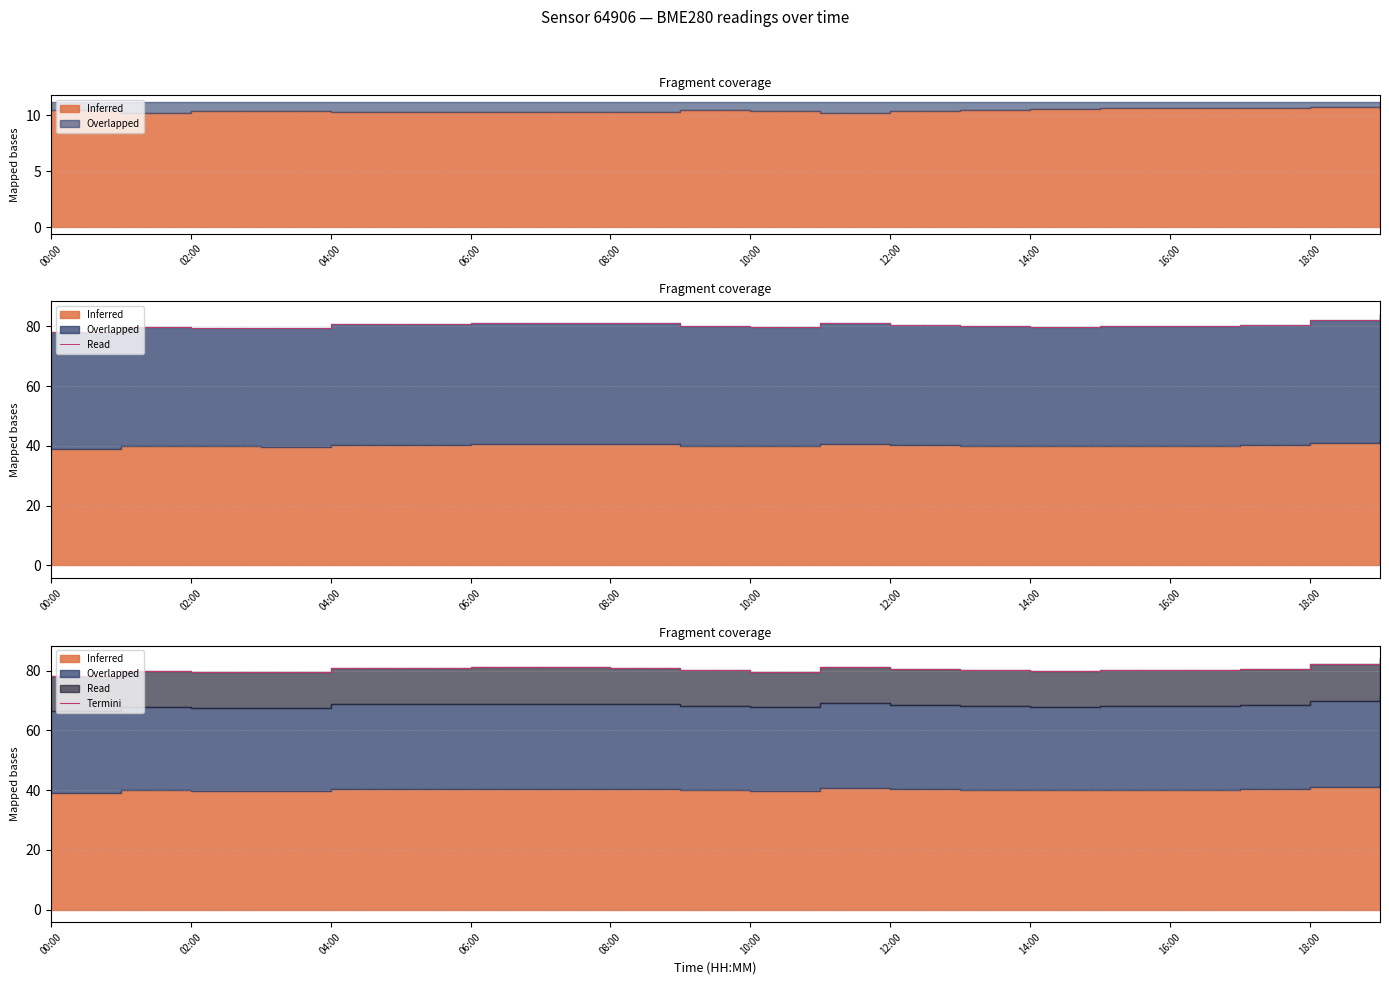

What is the value of the 17th point from the left?

80.1